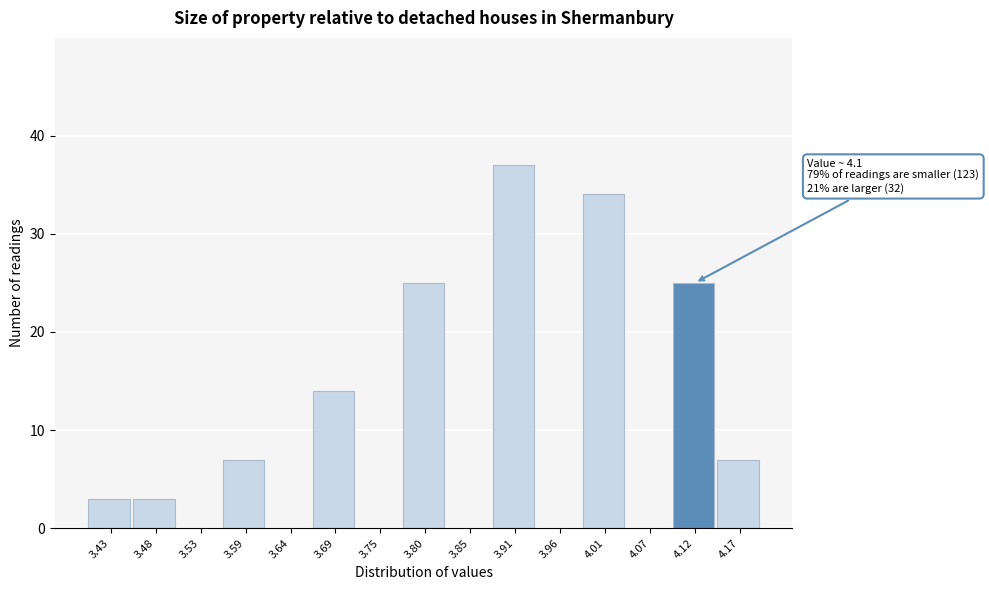

Over which range of the x-axis is the bar tallest?

3.88 to 3.93